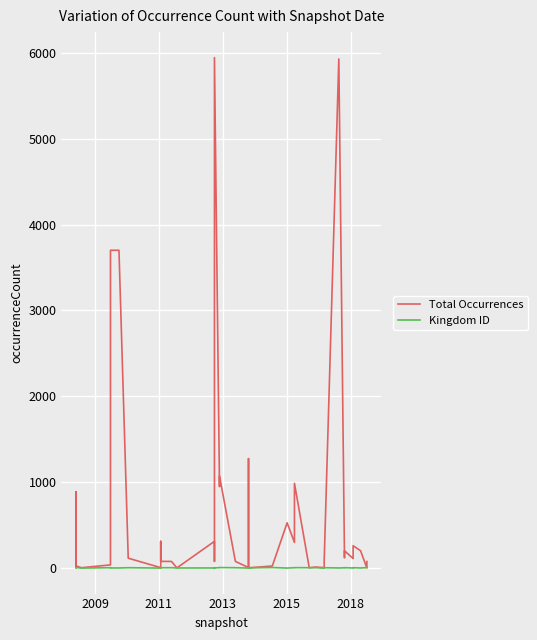

Which series has the largest range (max minus min)?

Total Occurrences